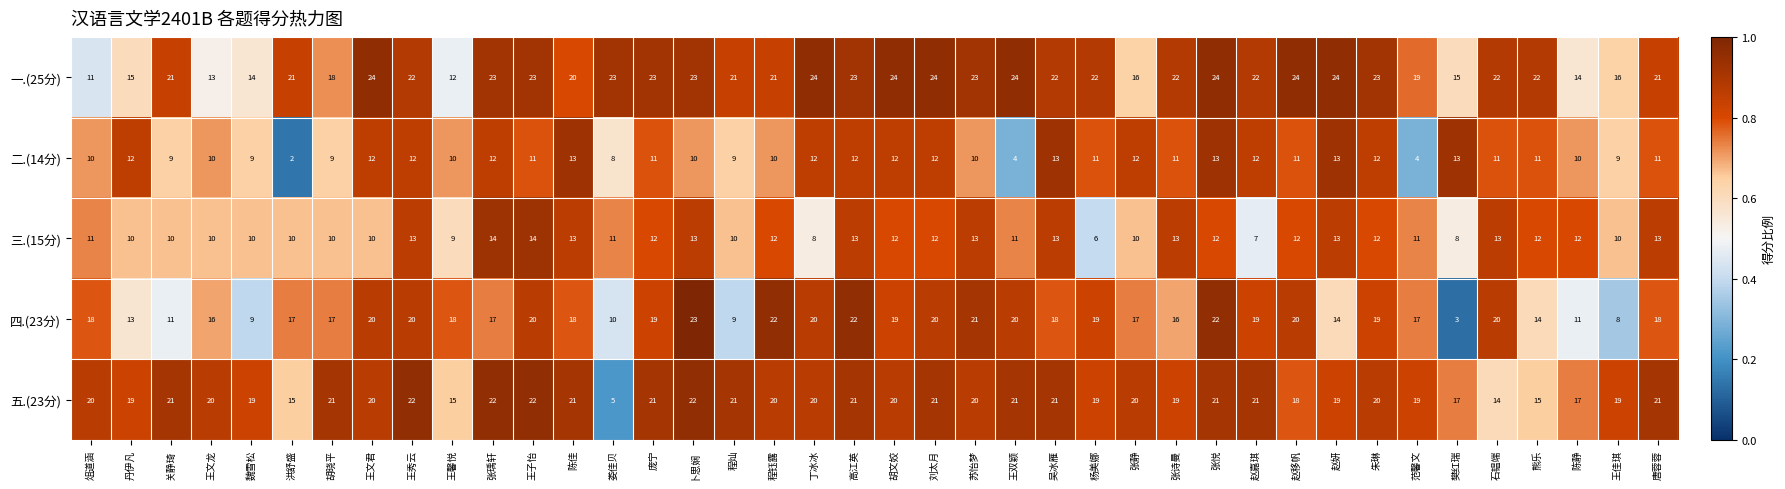

Which series has the widest spread of values?

四.(23分)